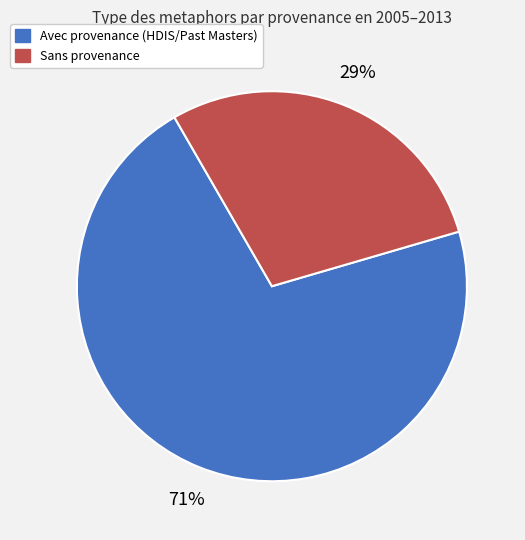

To the nearest percent, what is the difference between the largest and smallest slice percentages?

42%